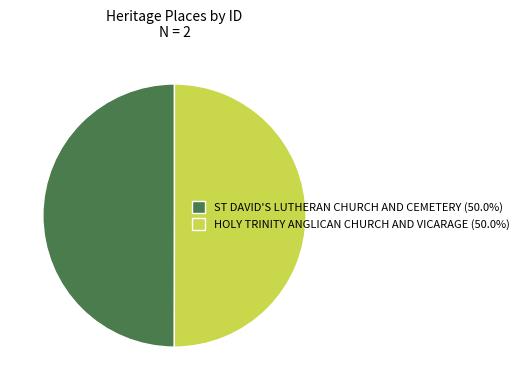

Combined, do HOLY TRINITY ANGLICAN CHURCH AND VICARAGE (50.0%) and ST DAVID'S LUTHERAN CHURCH AND CEMETERY (50.0%) account for over 50%?

Yes